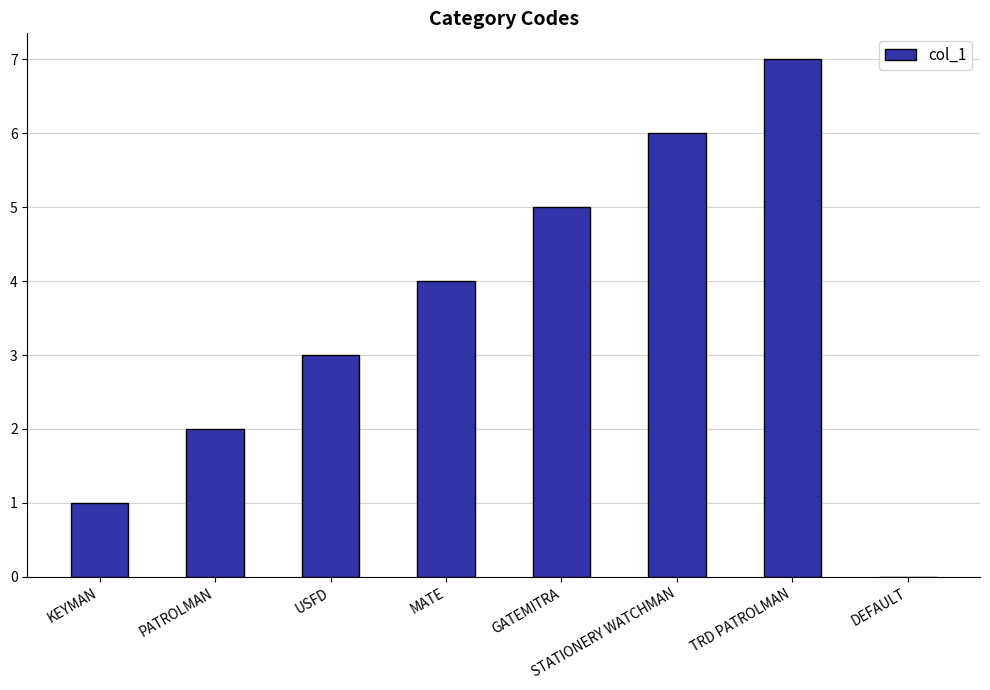

The value at MATE is 4. True or false?

True